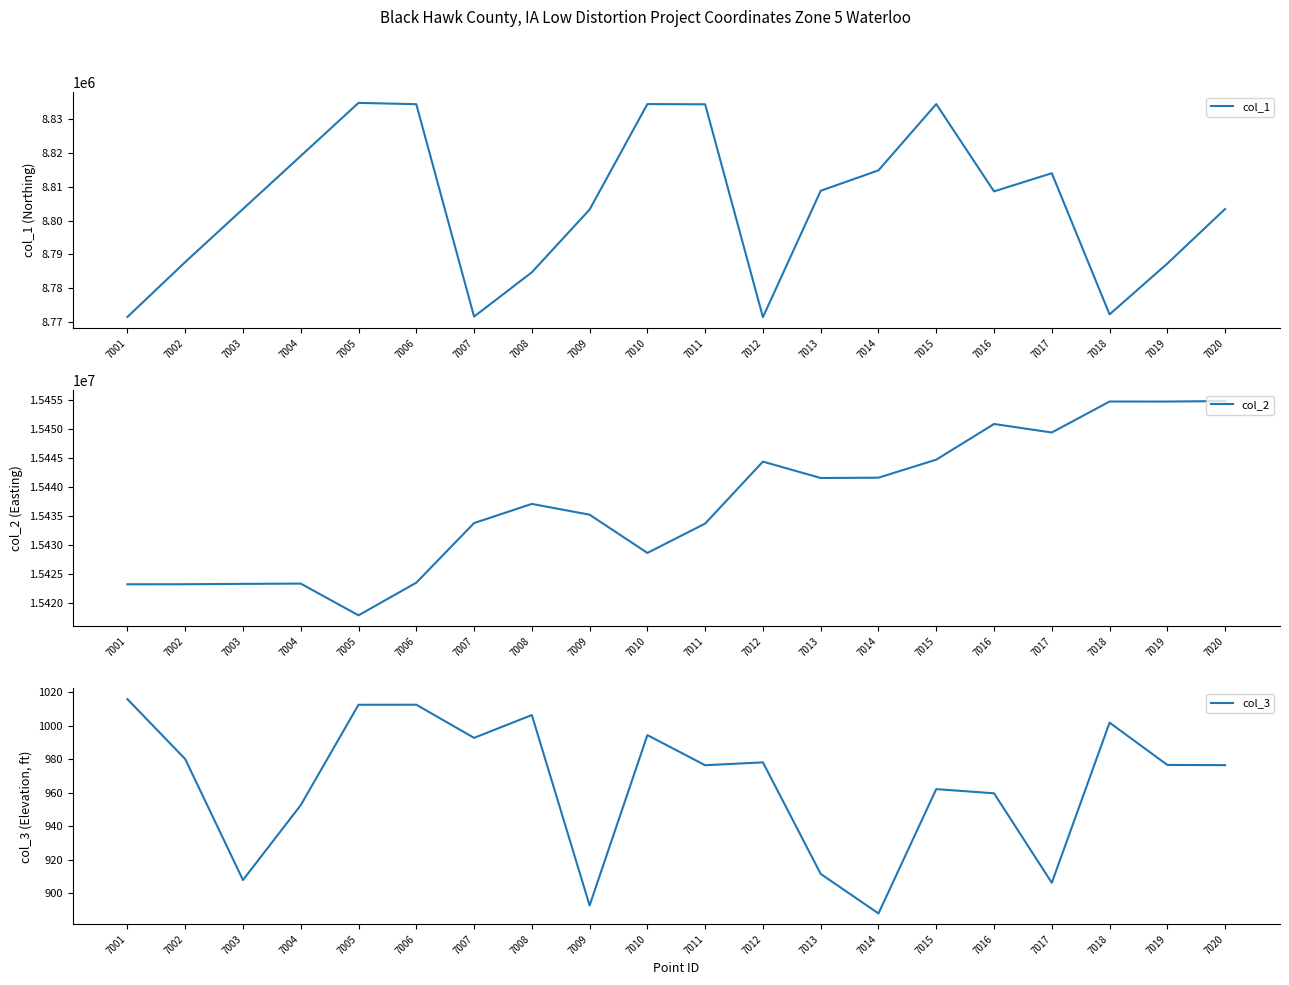

At which label is col_1 closest to 8803134?

7009